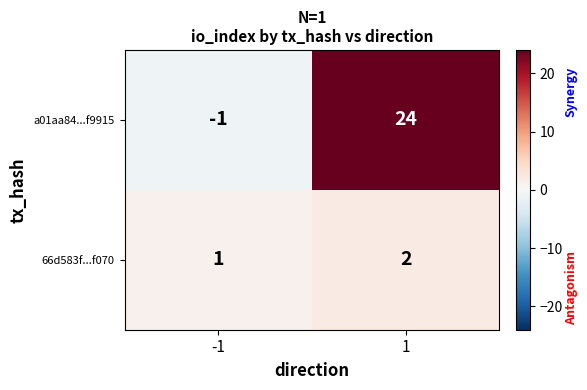

Which series has the largest range (max minus min)?

a01aa84...f9915